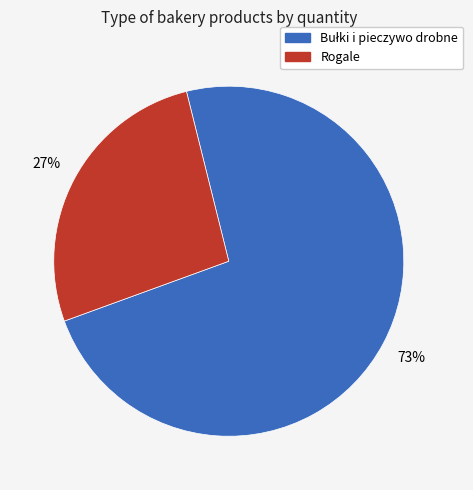

To the nearest percent, what is the average slice percentage?

50%